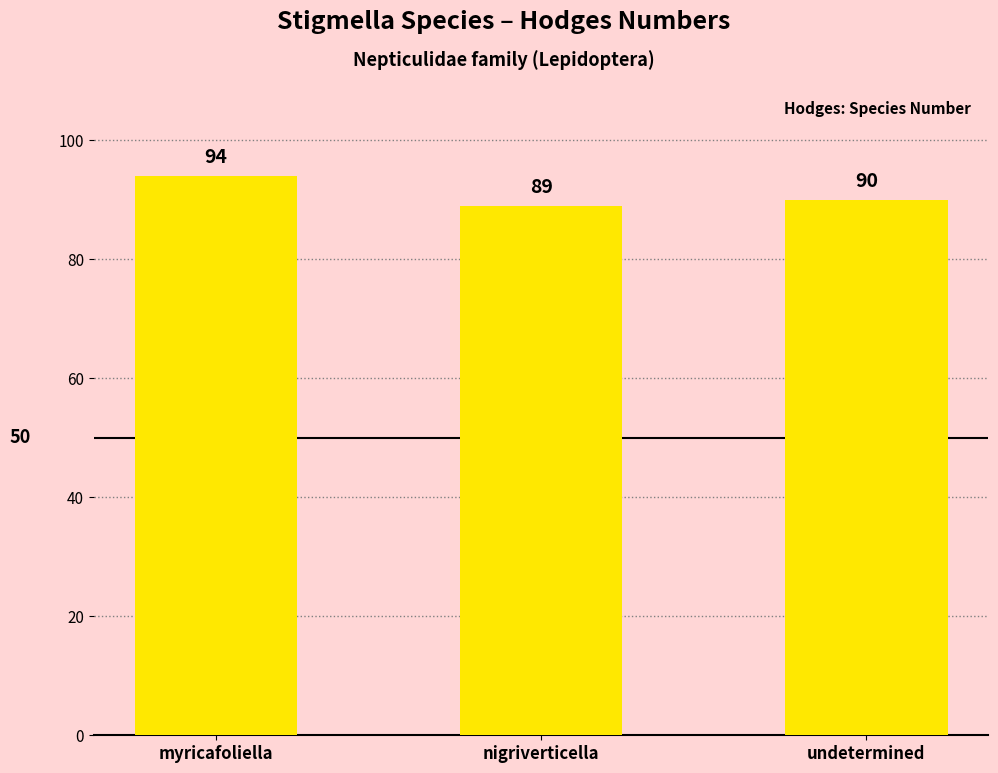

Does the chart contain any negative values?

No